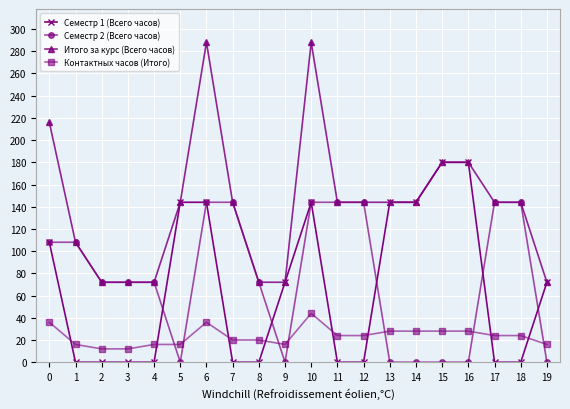

Which series has the widest spread of values?

Итого за курс (Всего часов)